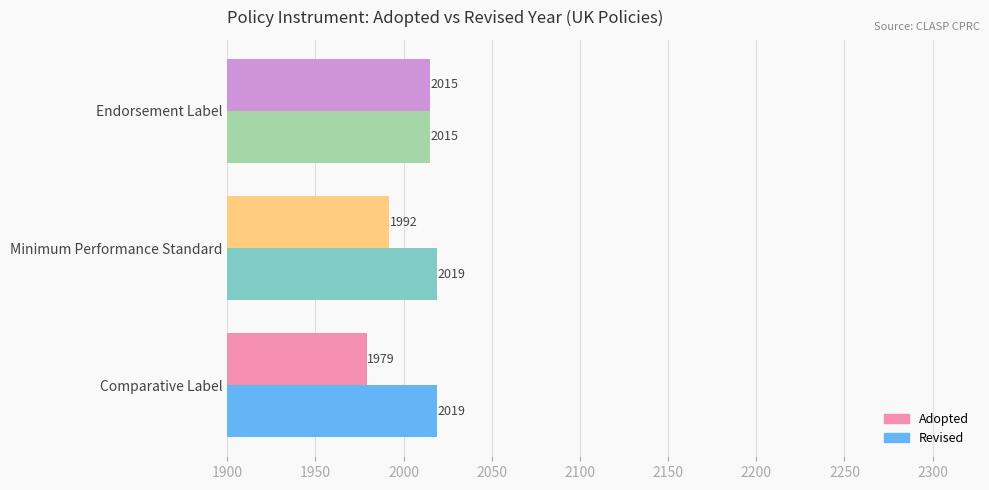

What value does the Adopted series have at Minimum Performance Standard?

1992